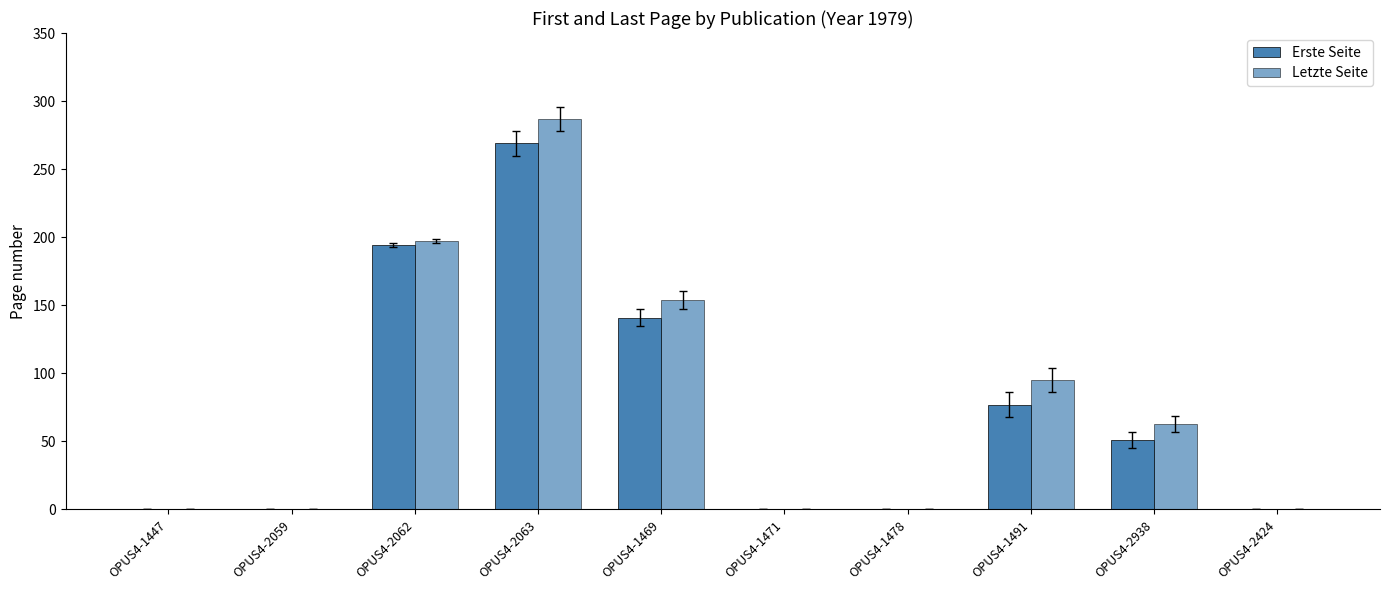

What is the label of the 8th bar from the right?

OPUS4-2062